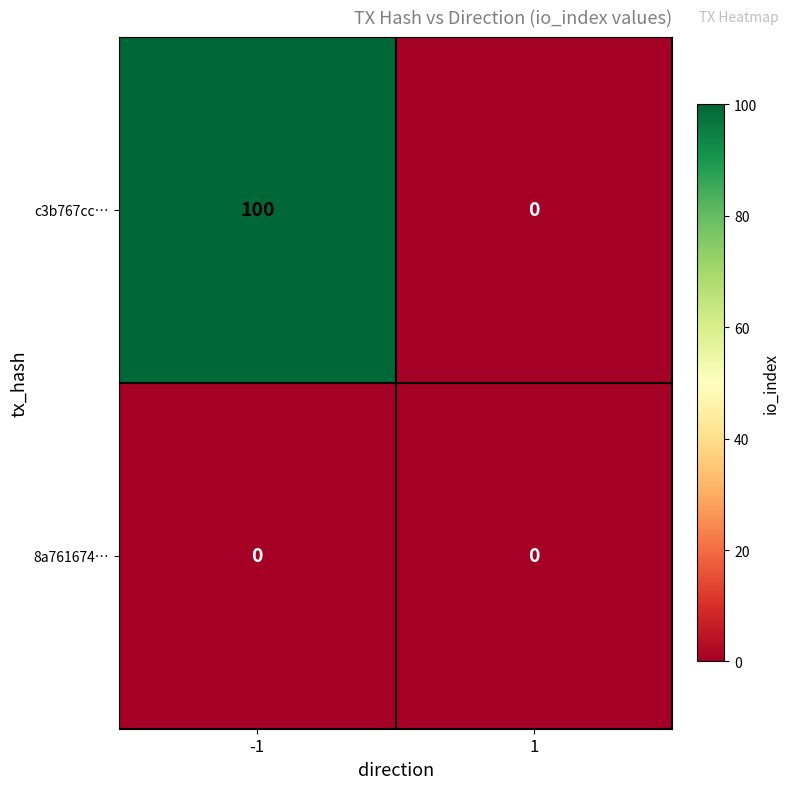

What is the difference between the maximum and minimum values in the c3b767cc… series?

100